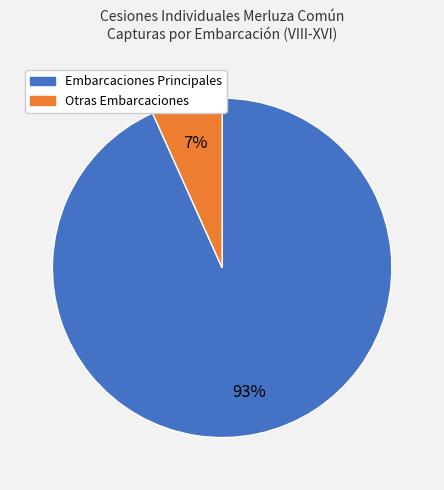

Is there a majority slice in this chart?

Yes